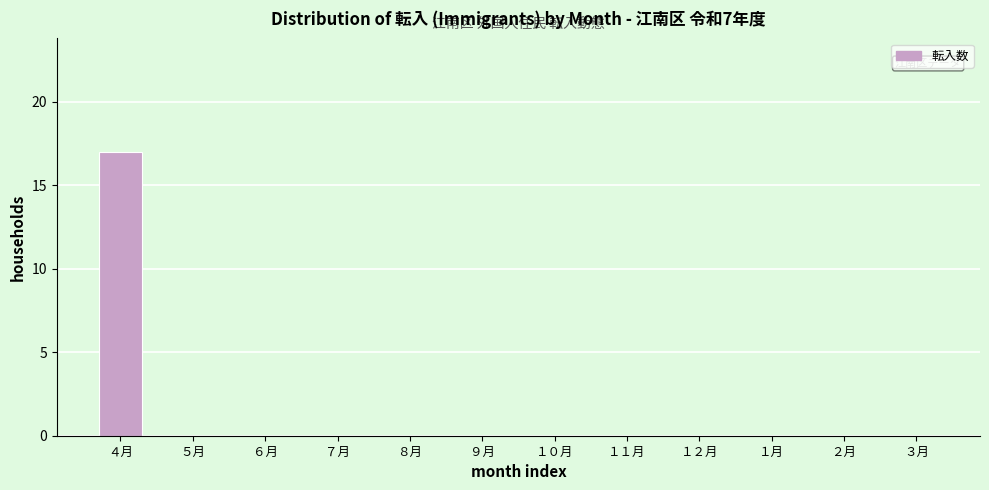

Reading right to left, what are all the values shown in this chart?

３月=0	２月=0	１月=0	１２月=0	１１月=0	１０月=0	９月=0	８月=0	７月=0	６月=0	５月=0	４月=17